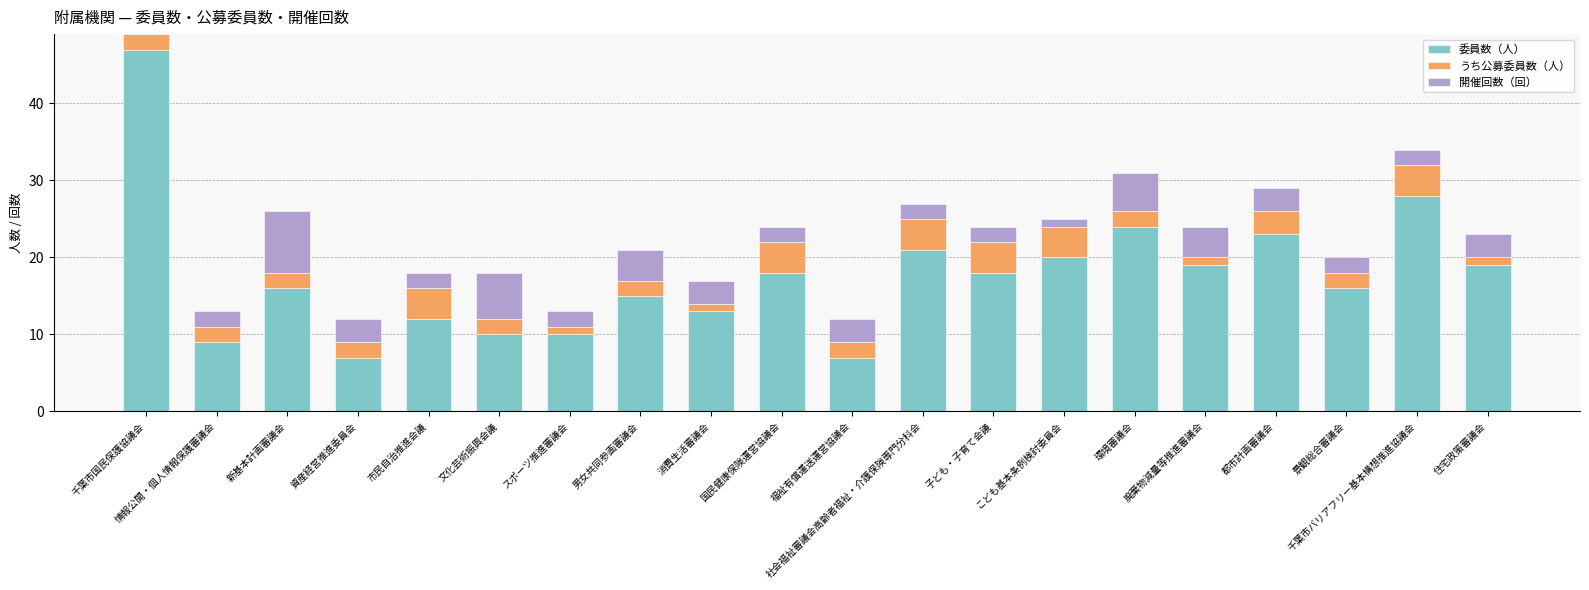

Is it true that 委員数（人） equals 18 at 子ども・子育て会議?

True